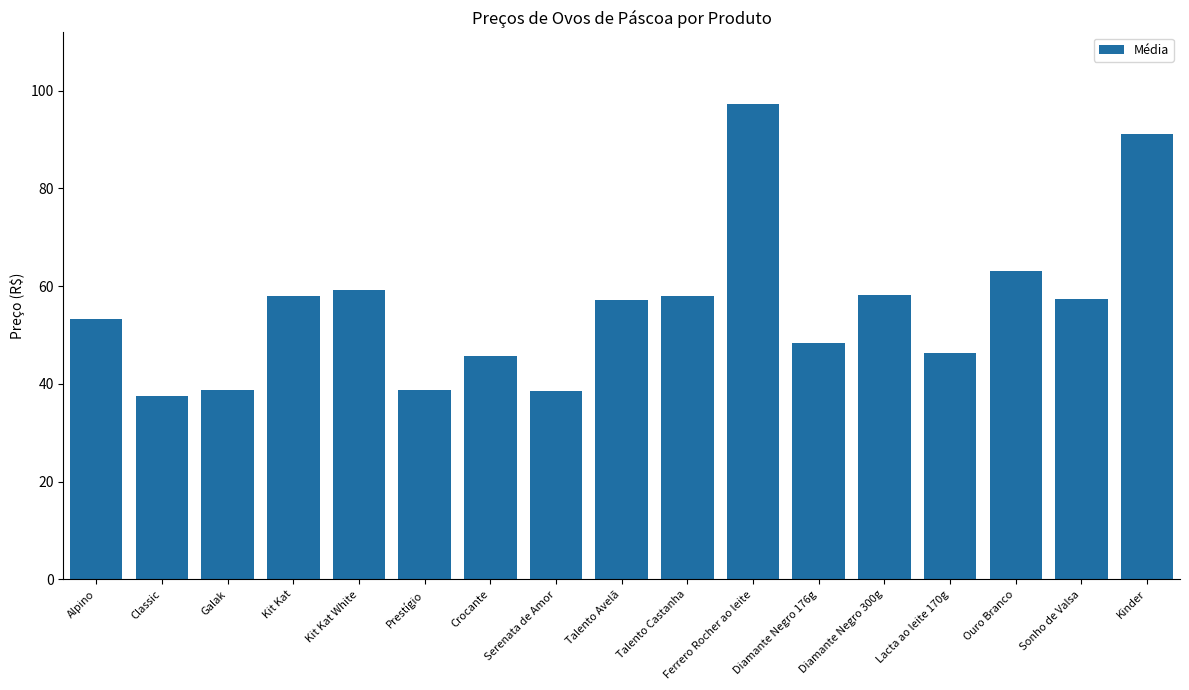

True or false: the data shows 61.6 at Lacta ao leite 170g.

False